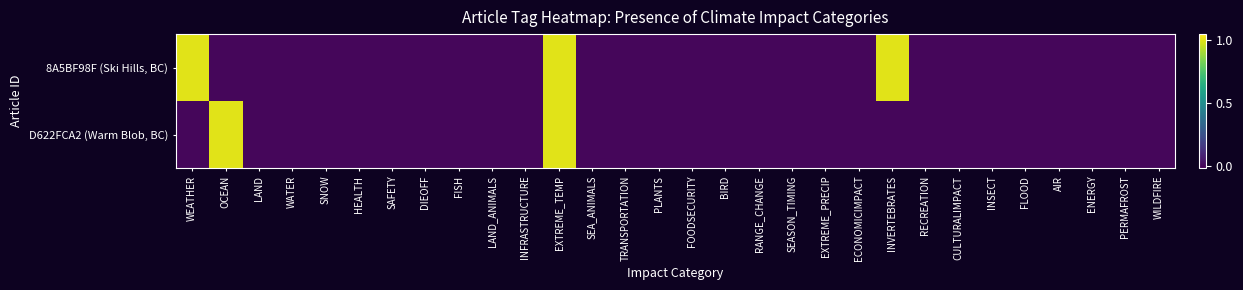

Which series has the widest spread of values?

8A5BF98F (Ski Hills, BC)